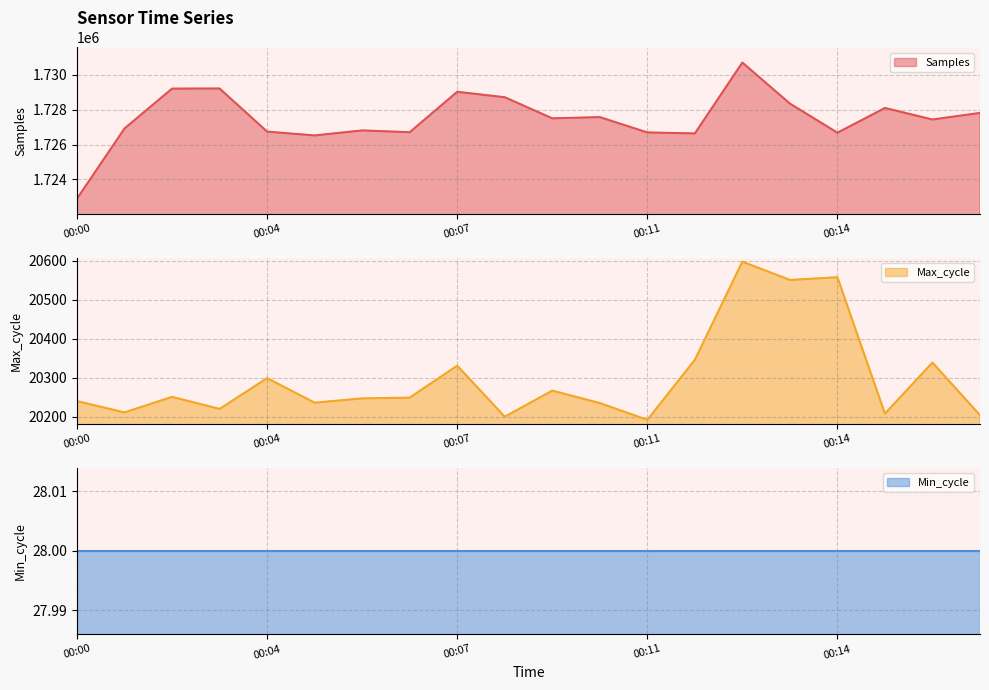

List the labels in order of Samples value, smallest first.

00:00, 00:05, 00:12, 00:14, 00:11, 00:06, 00:04, 00:06, 00:01, 00:16, 00:09, 00:10, 00:17, 00:15, 00:13, 00:08, 00:07, 00:02, 00:03, 00:12